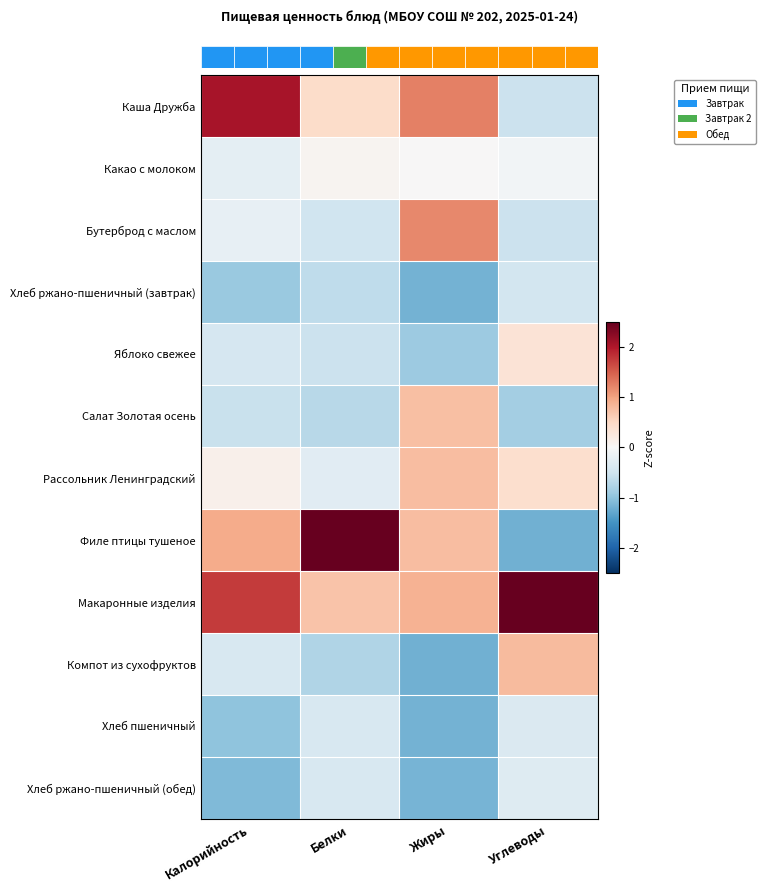

At which category does the chart reach its minimum across all series?

Углеводы